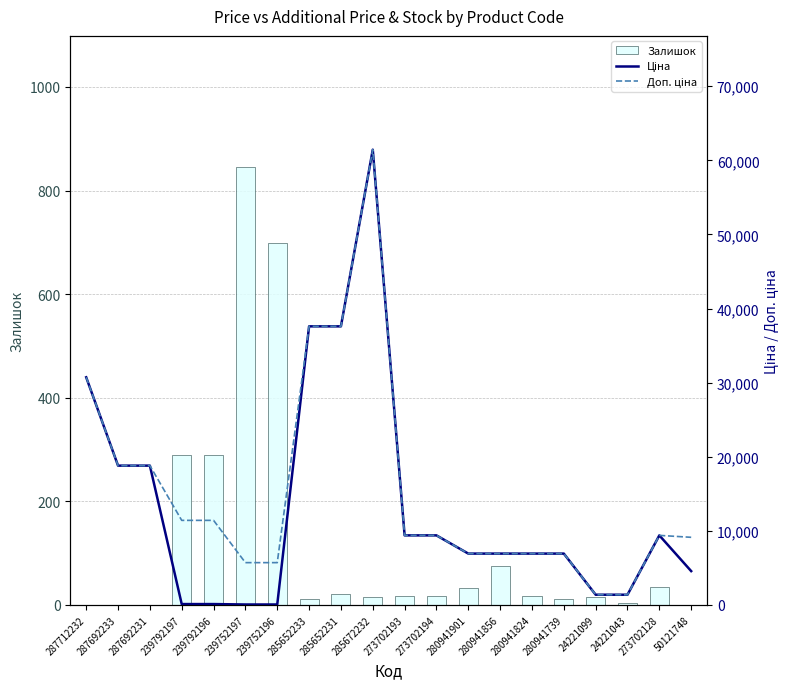

What is the label of the 2nd bar from the right?

273702128